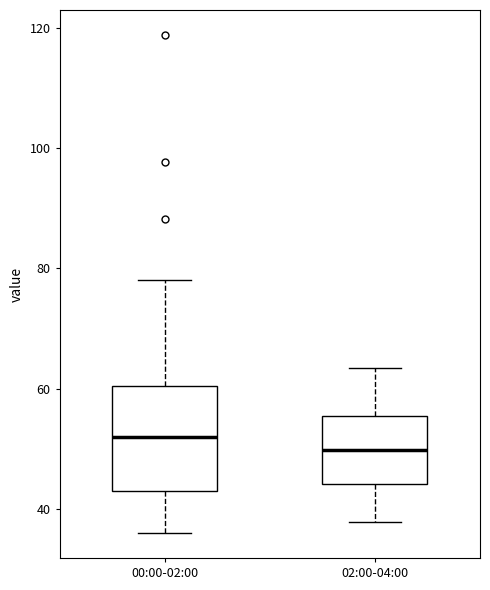

Reading left to right, transcribe this box plot: for each box, give where its median line is, the range the box spans, and where its two whiskers end, as read against the y-axis. The values are not printed on the chart, so give them approximately, as read against the axis.

00:00-02:00: median 52, box 42 to 60, whiskers 36 to 78
02:00-04:00: median 50, box 44 to 56, whiskers 38 to 64